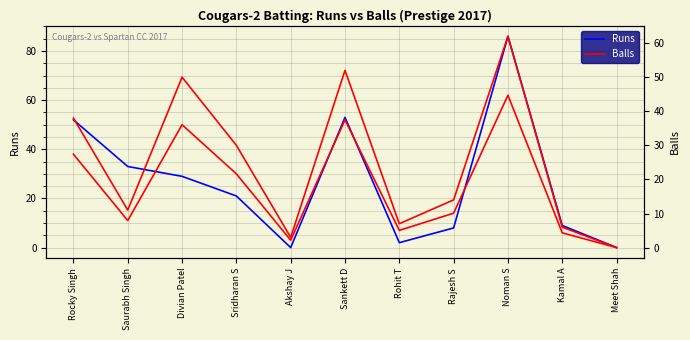

The Balls series shows 30 at Sridharan S. True or false?

True